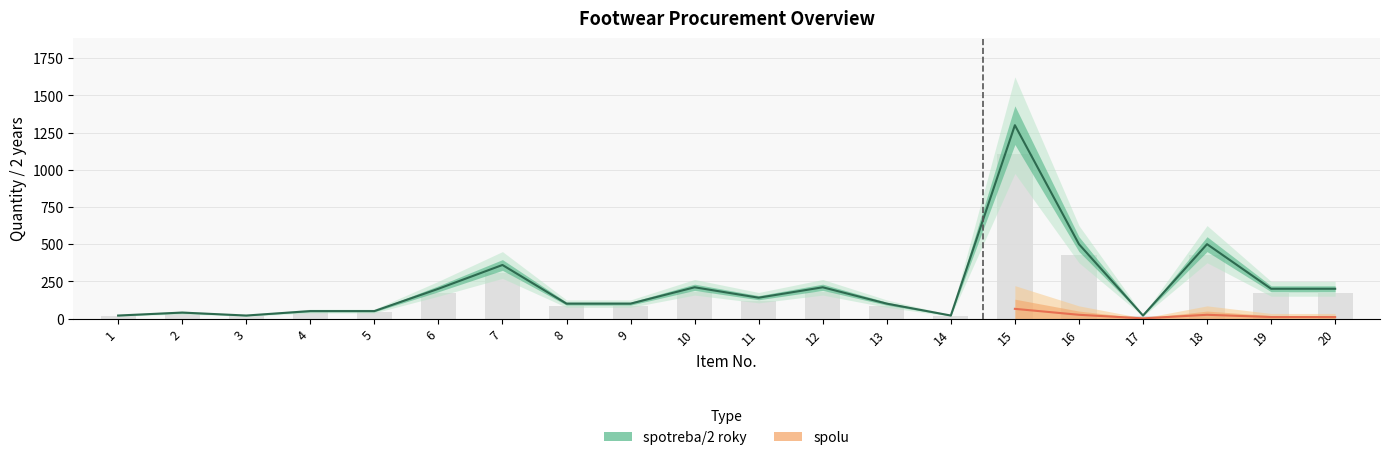

Where is the data nearest to the value 660?

16